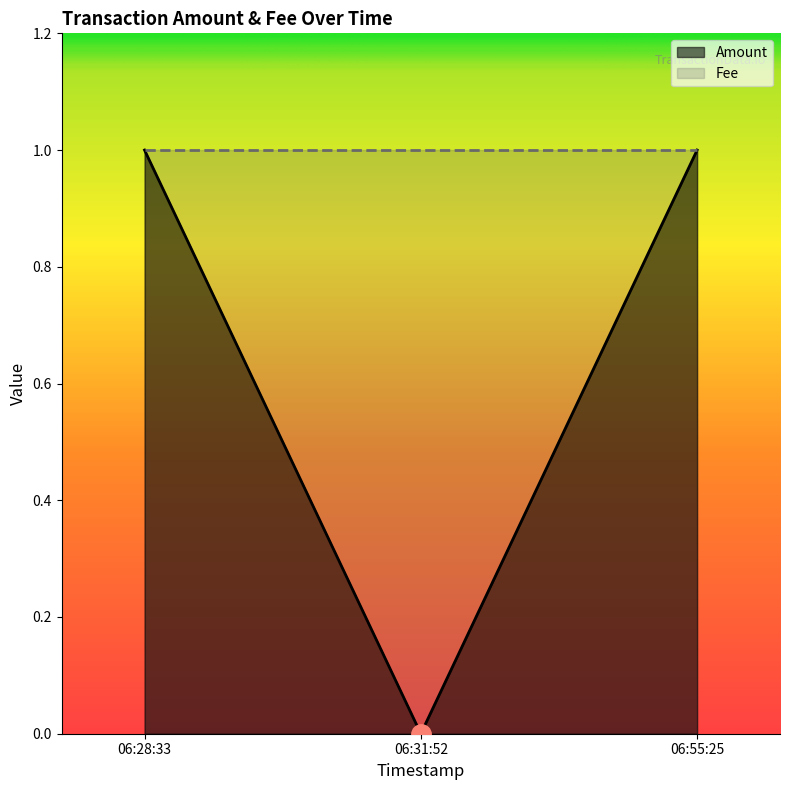

Rank the categories by value from lowest to highest.

06:31:52, 06:28:33, 06:55:25